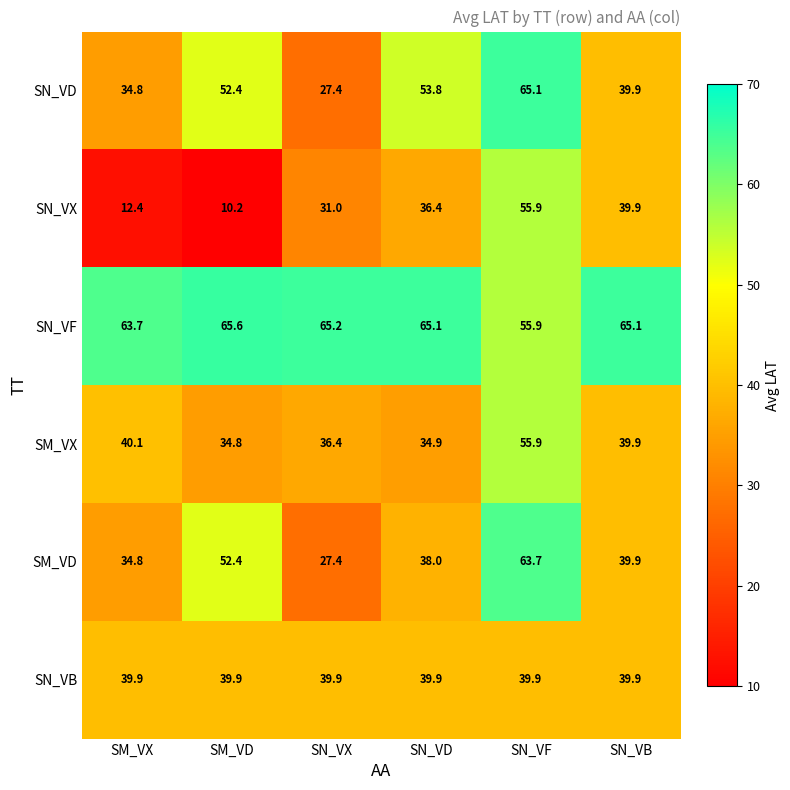

Is the value of SM_VD at SN_VF greater than the value of SN_VX at SN_VD?

Yes